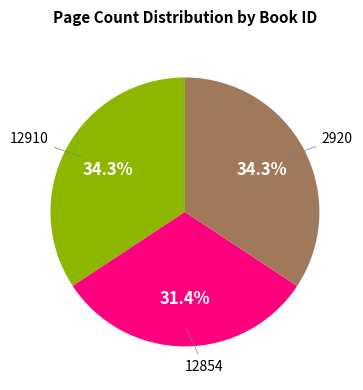

What percentage do 2920 and 12910 together represent?

68.6%